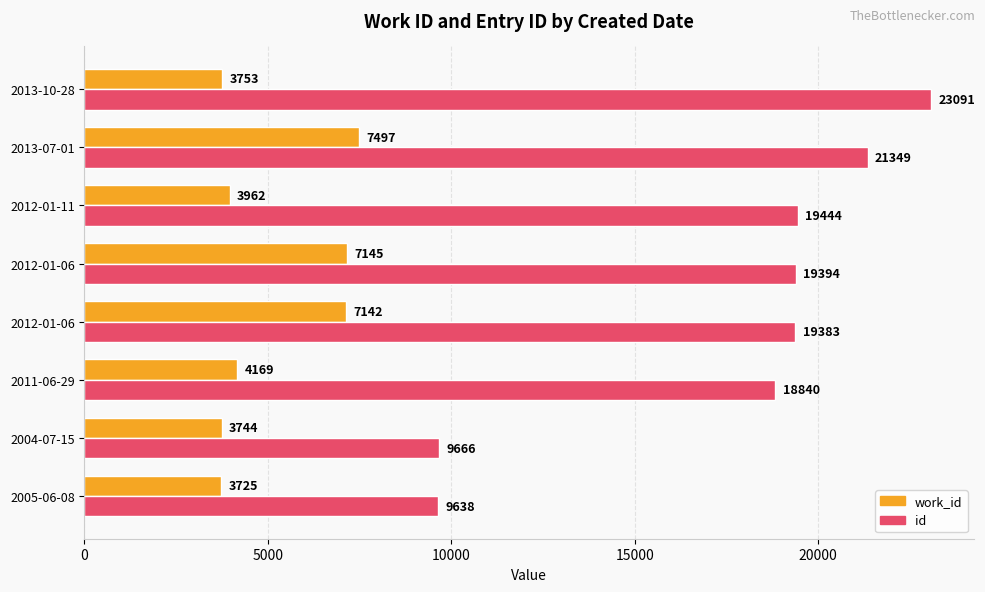

Reading left to right, list all the values displayed in this chart.

work_id: 3725	3744	4169	7142	7145	3962	7497	3753
id: 9638	9666	18840	19383	19394	19444	21349	23091